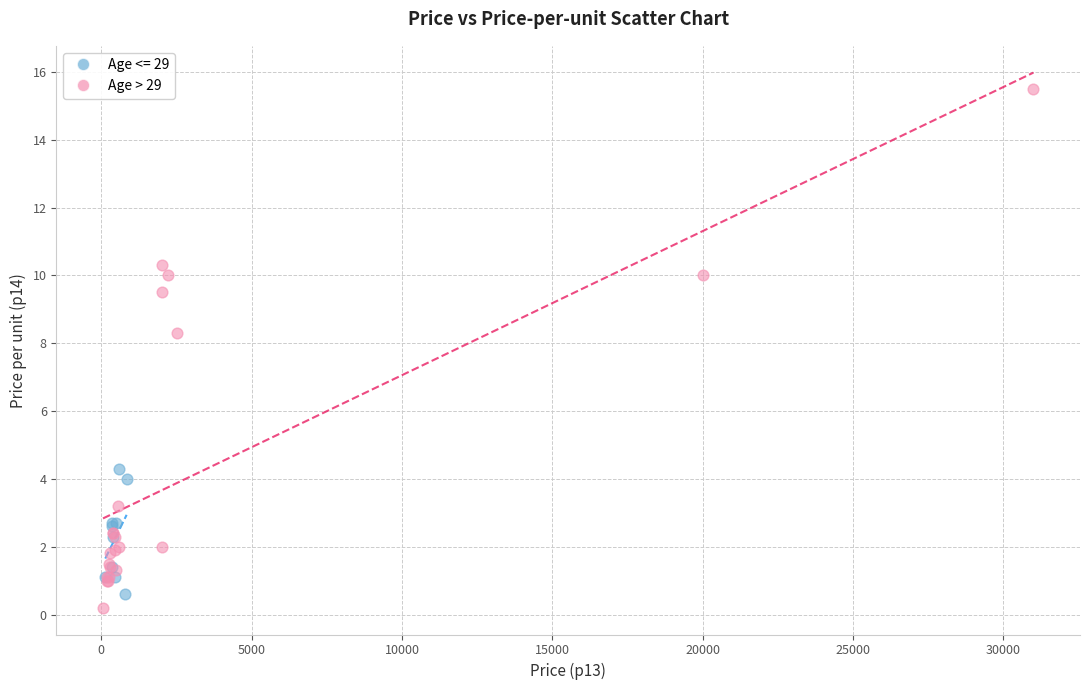

Which series has the largest Y range (max minus min)?

Age > 29